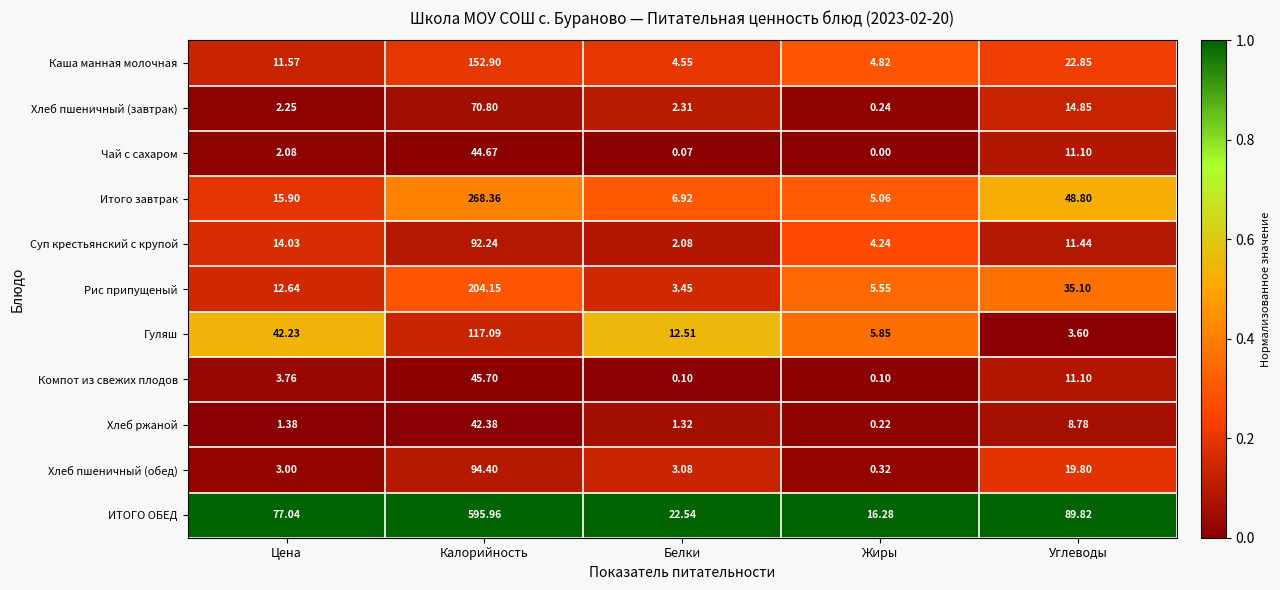

Is the value of Компот из свежих плодов at Углеводы greater than the value of Суп крестьянский с крупой at Калорийность?

No